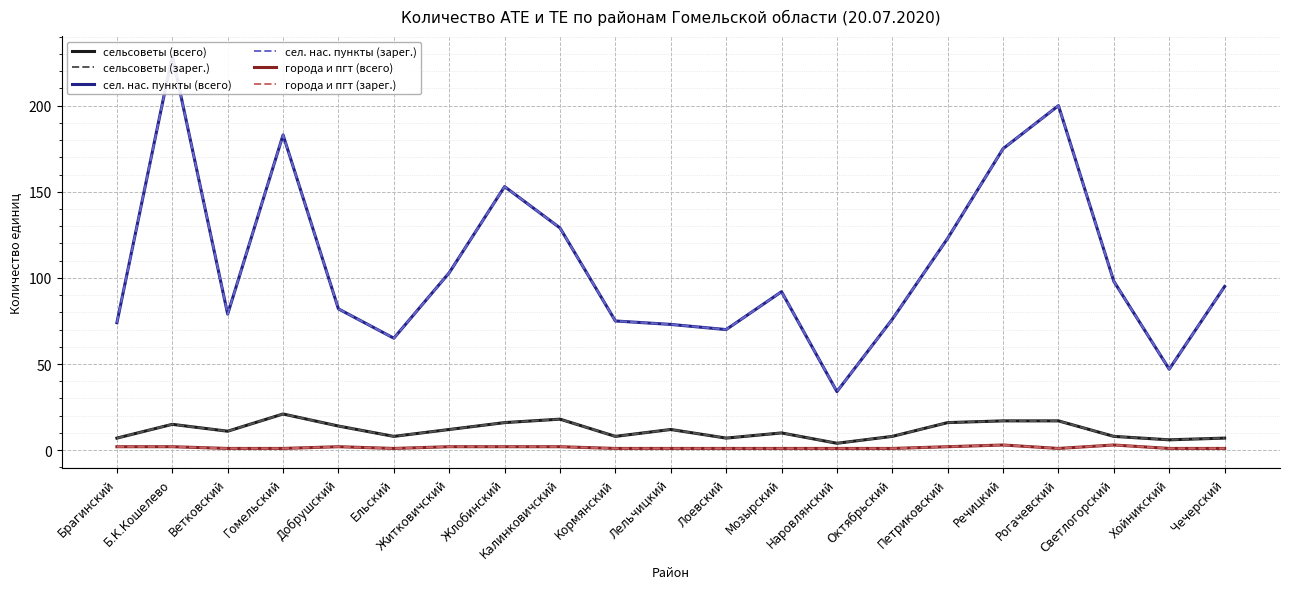

Reading left to right, extract all data points from this chart.

сельсоветы (всего): 7	15	11	21	14	8	12	16	18	8	12	7	10	4	8	16	17	17	8	6	7
сельсоветы (зарег.): 7	15	11	21	14	8	12	16	18	8	12	7	10	4	8	16	17	17	8	6	7
сел. нас. пункты (всего): 74	229	79	183	82	65	103	153	129	75	73	70	92	34	76	123	175	200	98	47	95
сел. нас. пункты (зарег.): 74	229	79	183	82	65	103	153	129	75	73	70	92	34	76	123	175	200	98	47	95
города и пгт (всего): 2	2	1	1	2	1	2	2	2	1	1	1	1	1	1	2	3	1	3	1	1
города и пгт (зарег.): 2	2	1	1	2	1	2	2	2	1	1	1	1	1	1	2	3	1	3	1	1